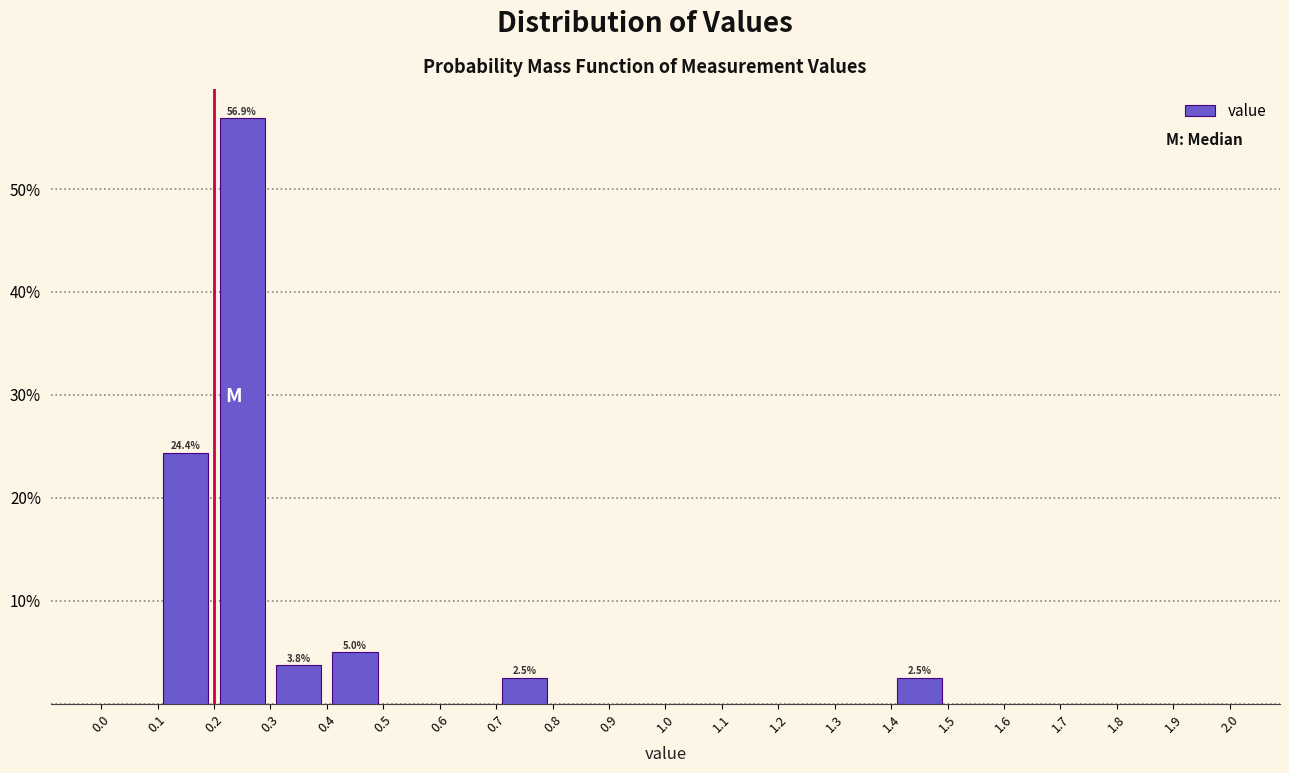

Which range on the x-axis has the tallest bar?

0.2 to 0.3